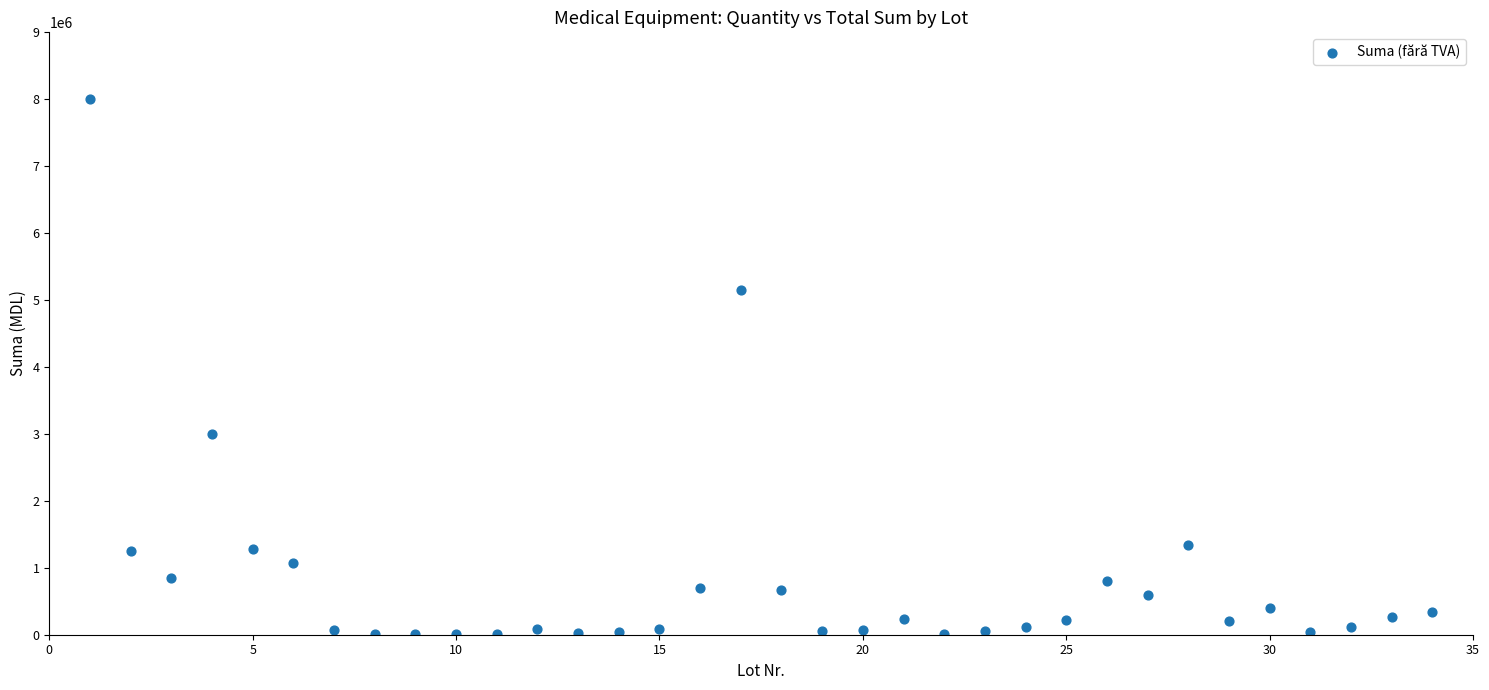

What Y value in the scatter plot is closest to 4007036?

3000000